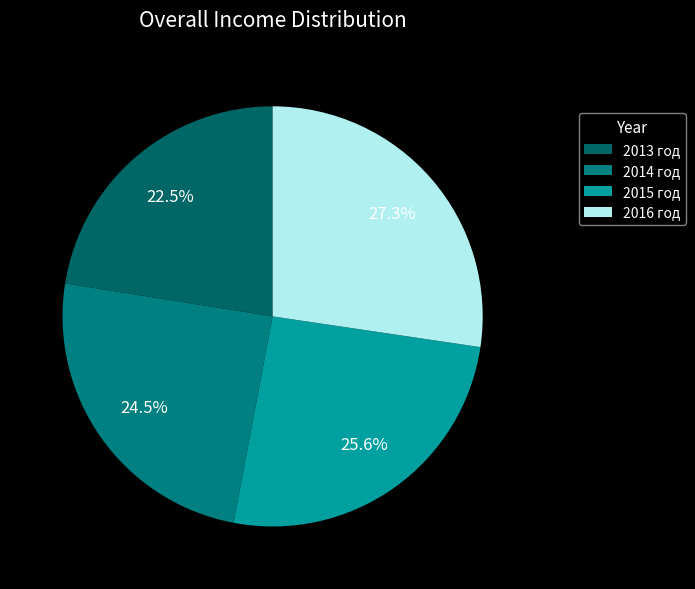

What is the change in value from 2015 год to 2016 год?

+615927.7